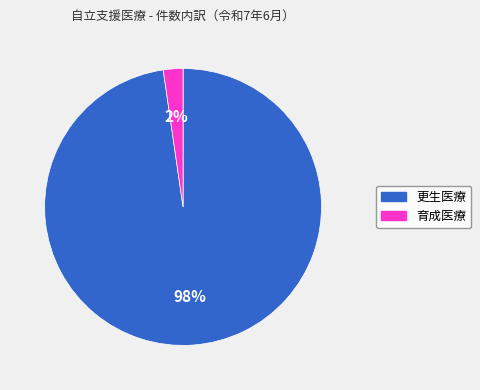

To the nearest percent, what portion does 更生医療 represent?

98%